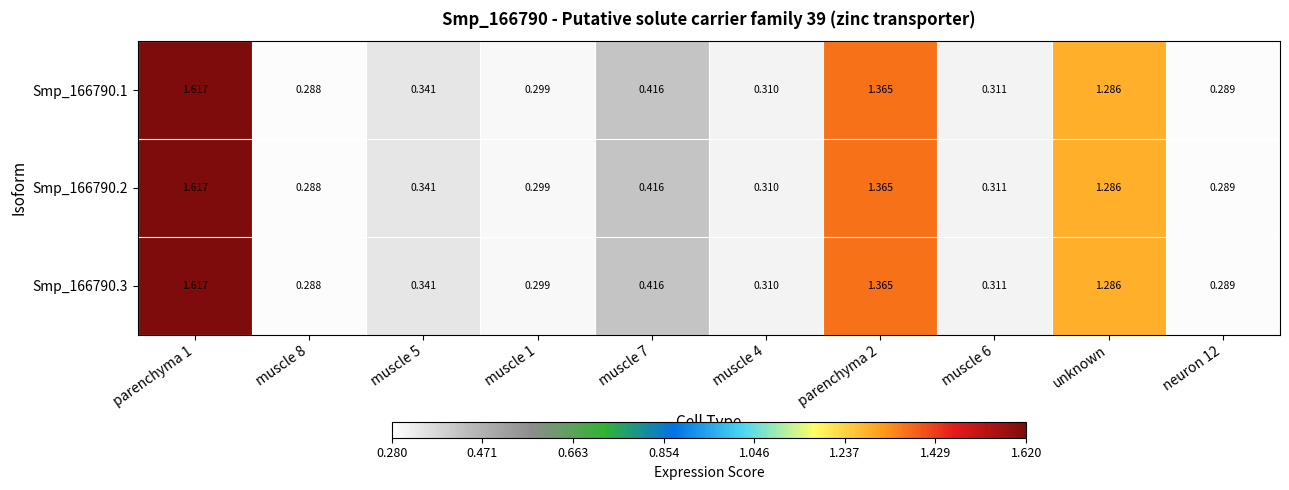

Is the value of Smp_166790.2 at neuron 12 greater than the value of Smp_166790.3 at unknown?

No